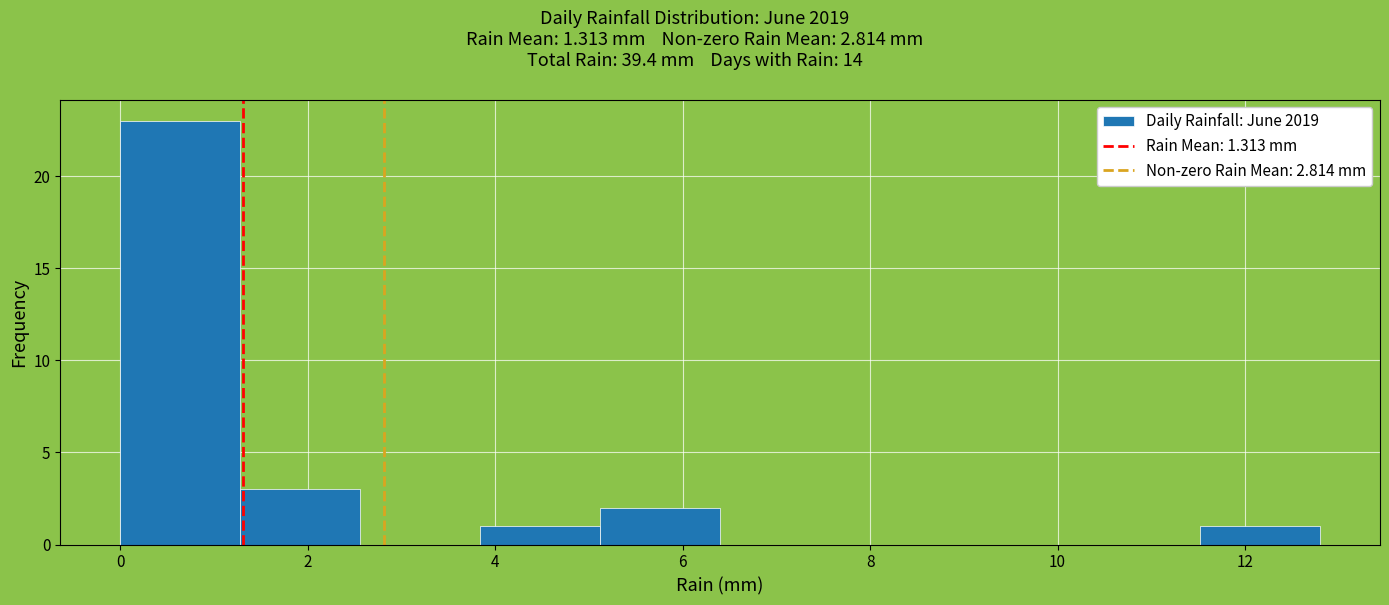

How tall is the bar that spans 11.52 to 12.80 on the x-axis? Neither the bar edges nor the heights are printed on the chart, so give them approximately, as read against the axes.

1